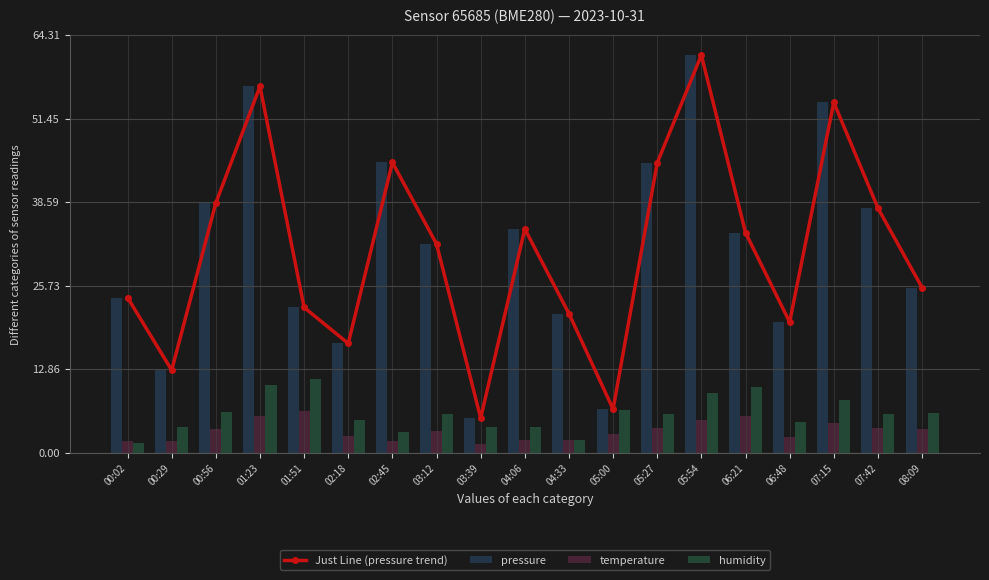

Where does the humidity series first go above 5?

00:56